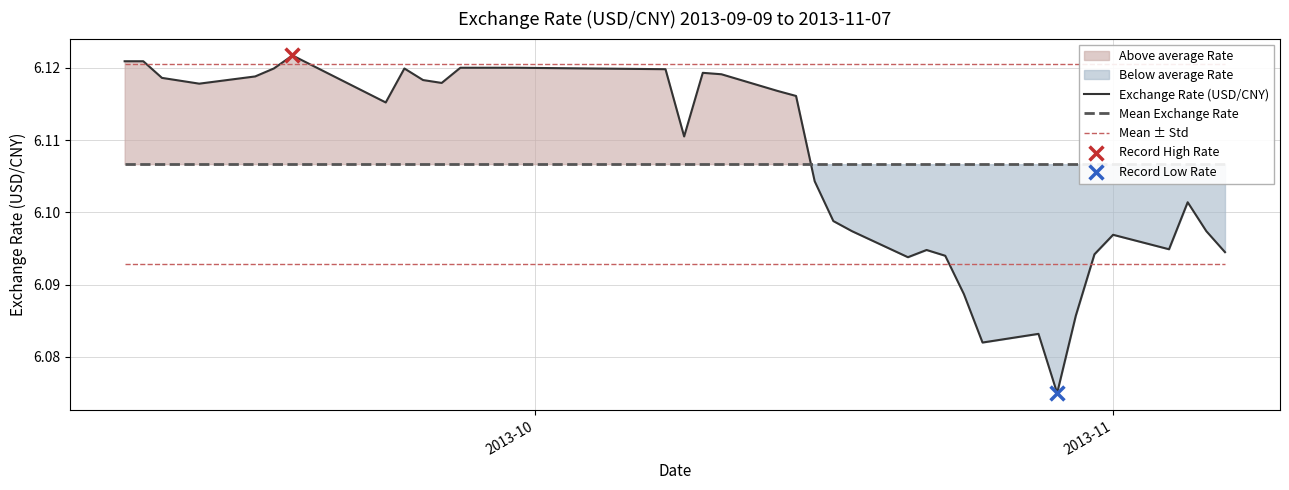

Is the value of Exchange Rate (USD/CNY) at 31 greater than the value of Mean Exchange Rate at 4?

No